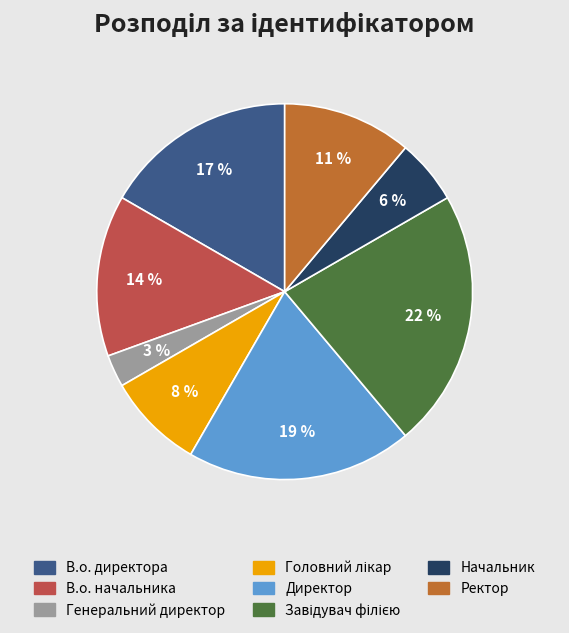

Does Генеральний директор represent more than half of the total?

No